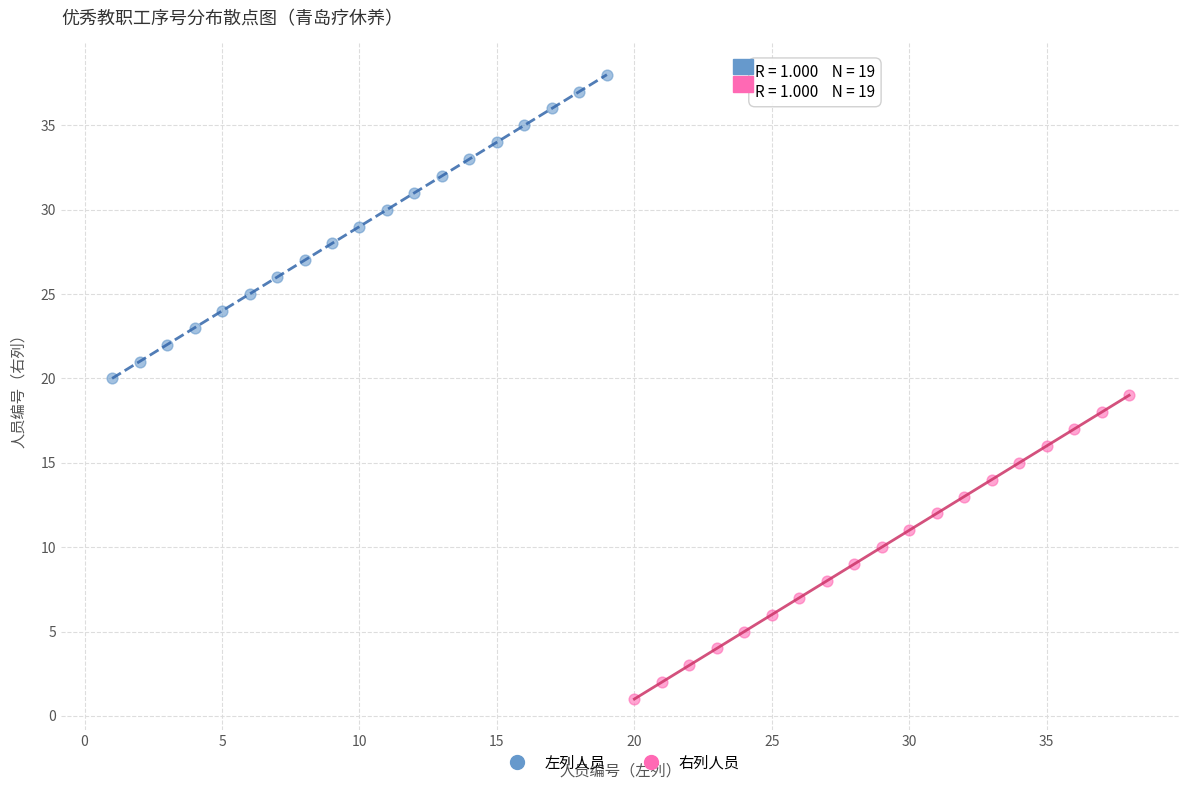

Which series reaches the maximum Y coordinate?

左列人员